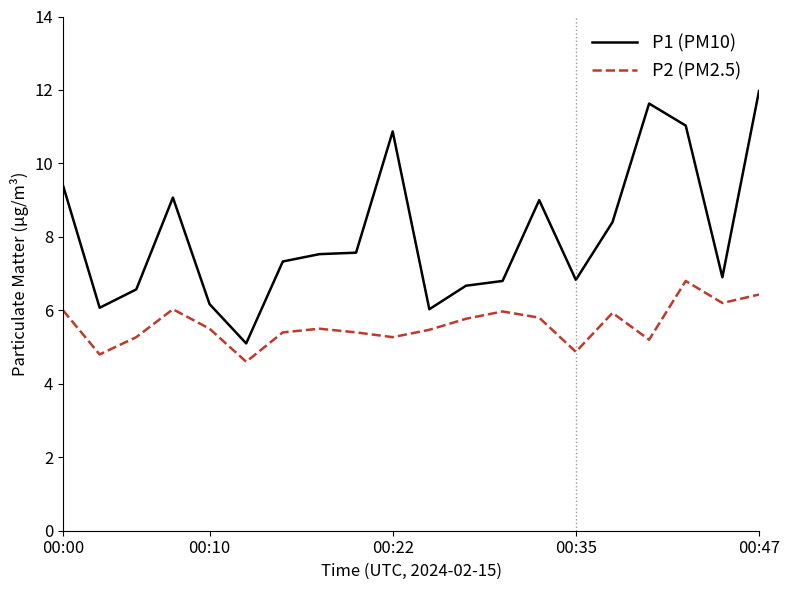

True or false: P2 (PM2.5) has more than 2 interior local peaks.

True